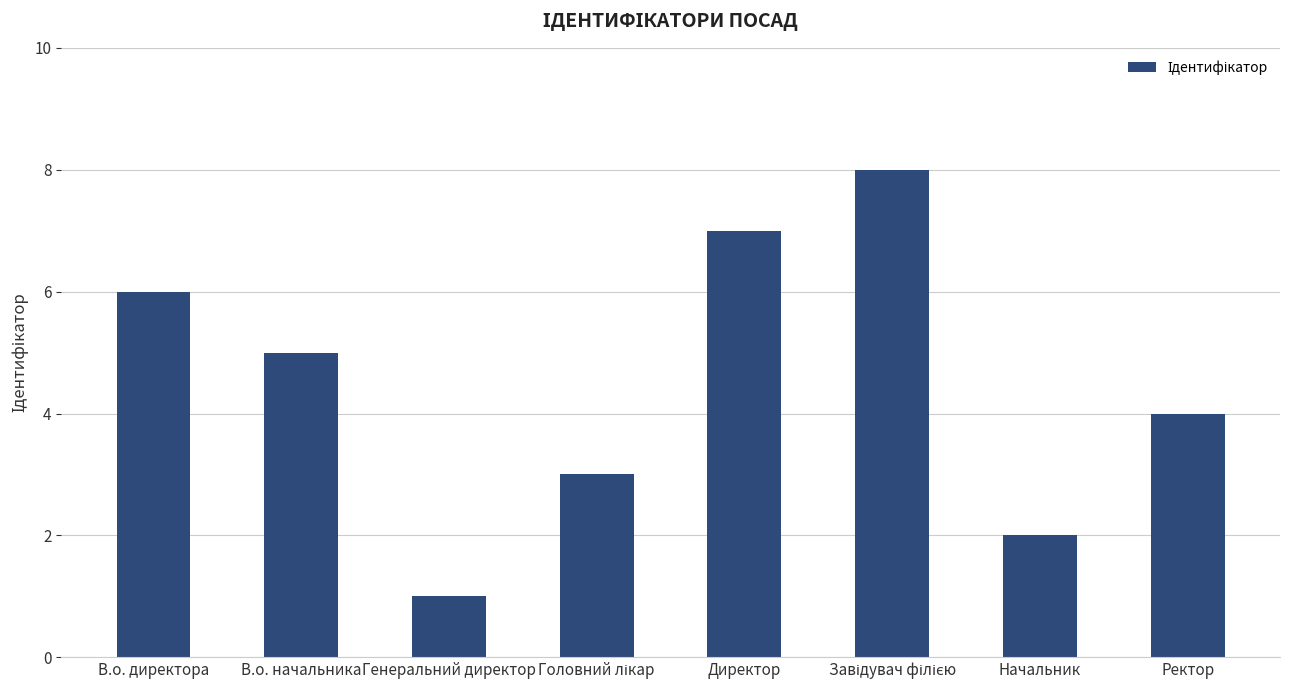

What position from the left is Директор?

5